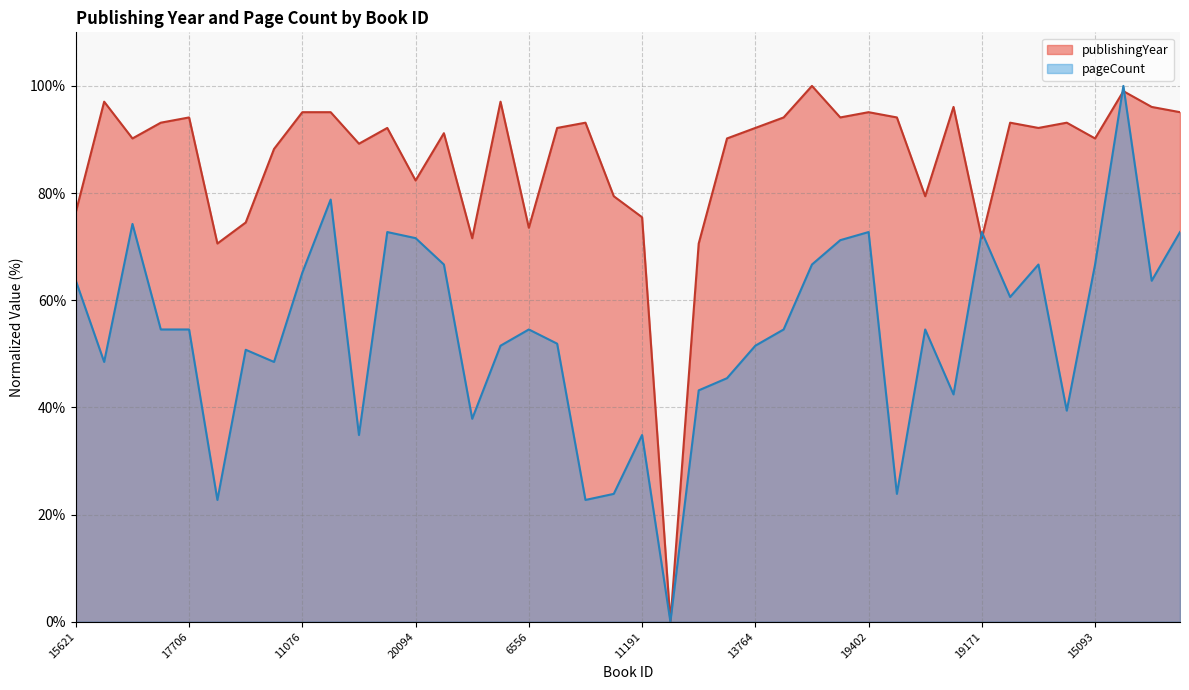

What is the difference between the publishingYear values at 19402 and 19150?

15.7